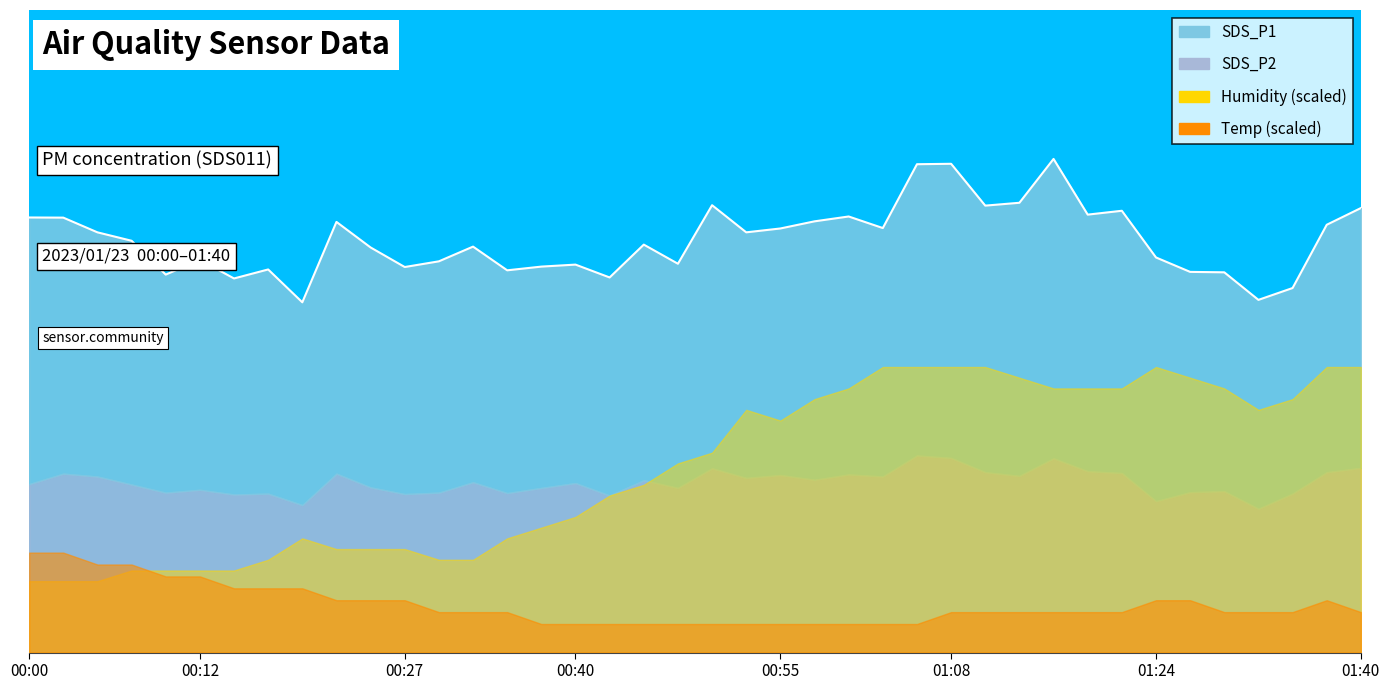

Reading left to right, transcribe all the data shown in this chart.

30.5	30.5	29.4	28.8	26.5	27.5	26.2	26.8	24.5	30.2	28.4	27.0	27.4	28.4	26.8	27.0	27.2	26.3	28.6	27.2	31.3	29.4	29.7	30.2	30.5	29.7	34.2	34.2	31.3	31.5	34.6	30.7	30.9	27.7	26.7	26.6	24.7	25.5	30.0	31.1